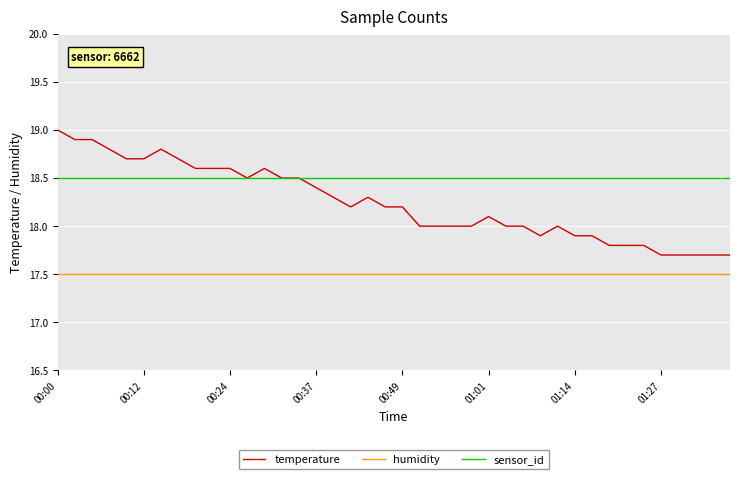

What is the highest value of the sensor_id series?

18.5